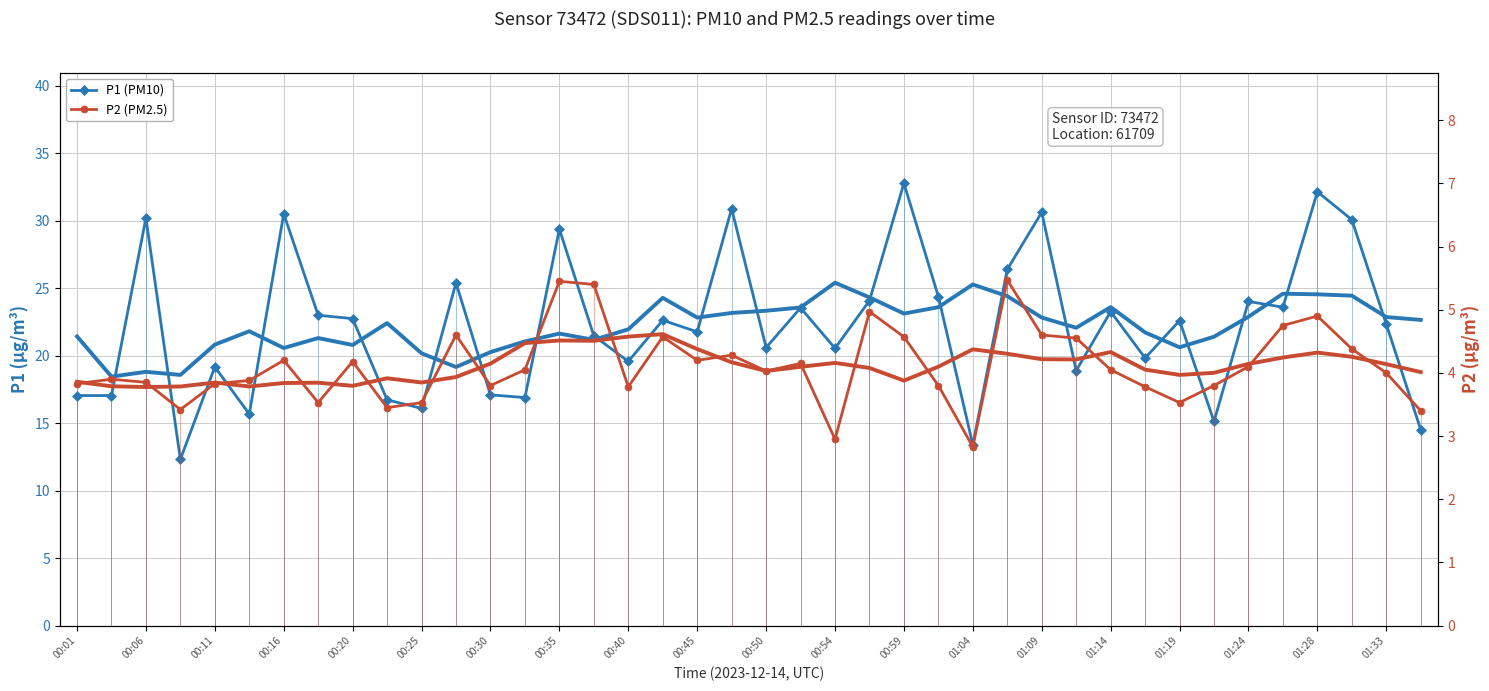

The P2 (PM2.5) series shows 3.4 at 39. True or false?

True